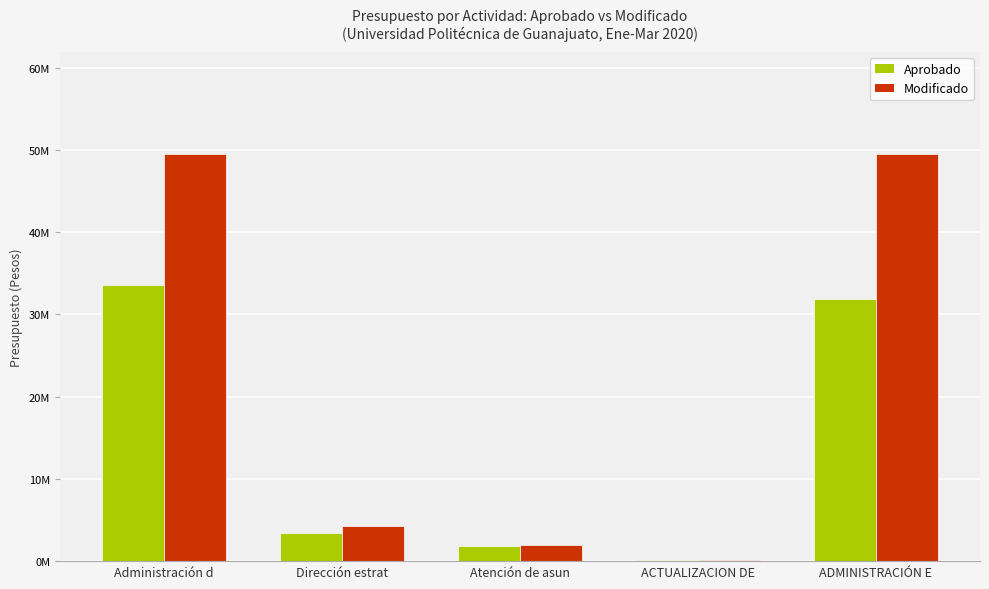

What are all the series names shown in the legend?

Aprobado, Modificado